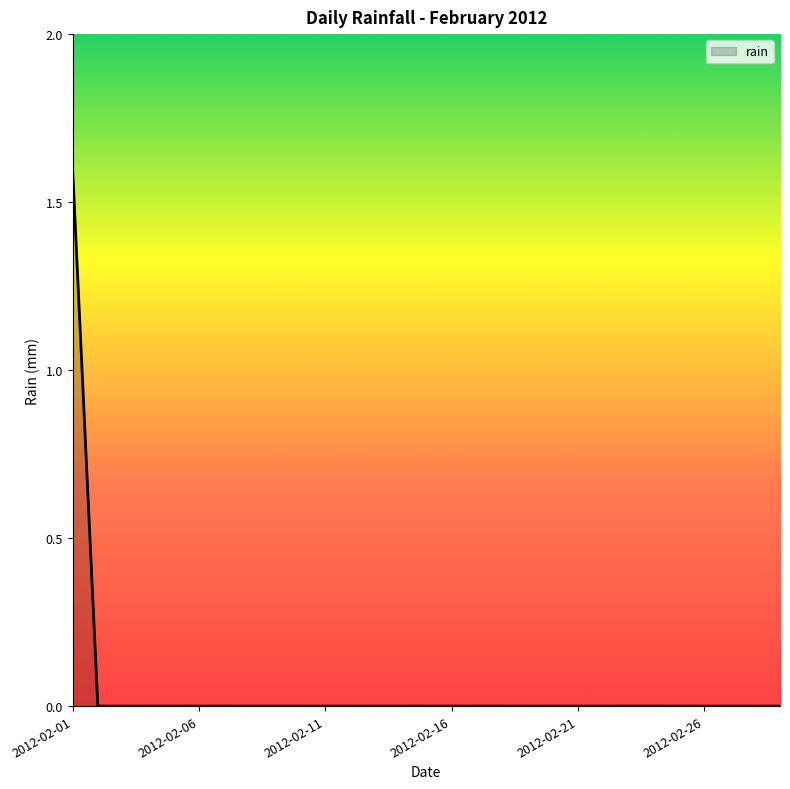

Count the values in the range 0 to 1.

28